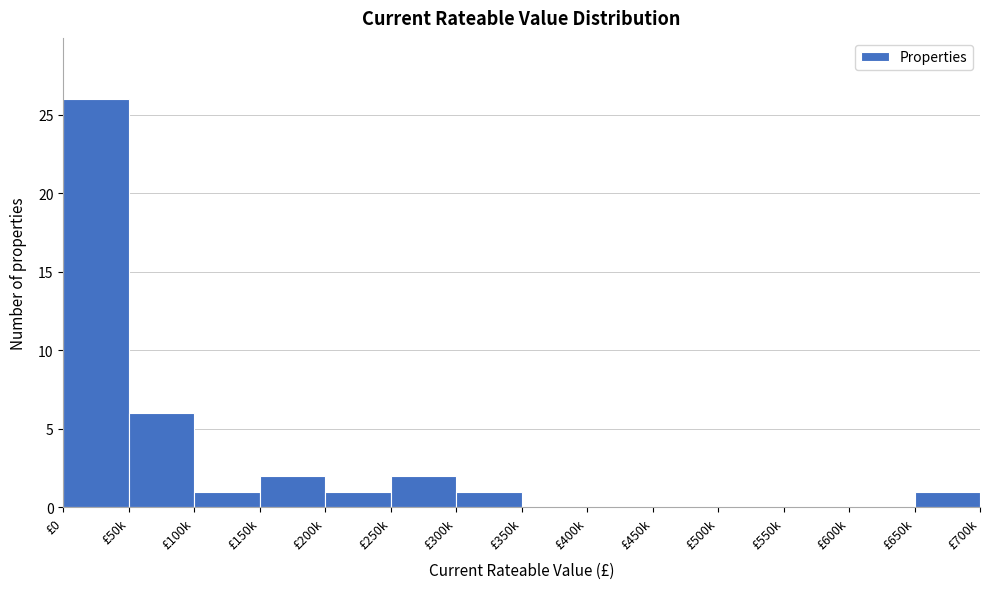

Reading right to left, list all the values displayed in this chart.

£650k=1	£600k=0	£550k=0	£500k=0	£450k=0	£400k=0	£350k=0	£300k=1	£250k=2	£200k=1	£150k=2	£100k=1	£50k=6	£0=26